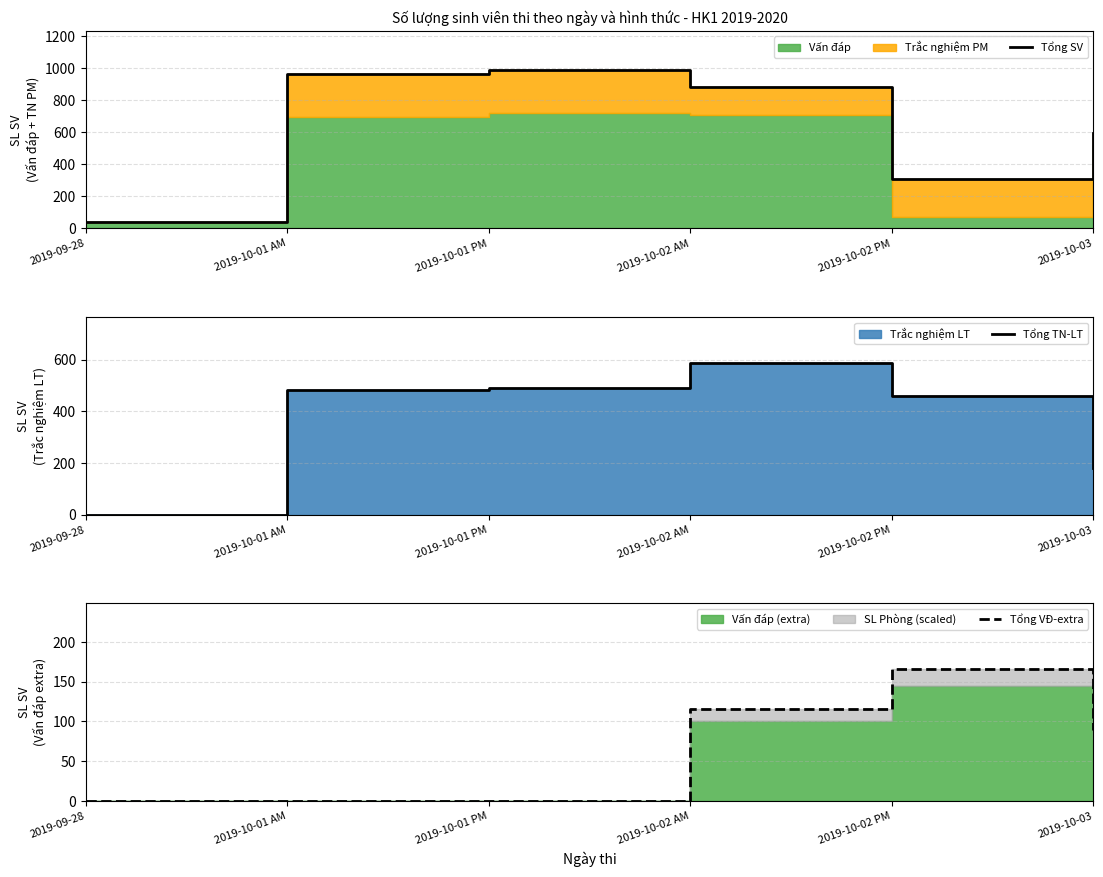

At which label does Tổng VĐ-extra reach its peak?

2019-10-02 PM